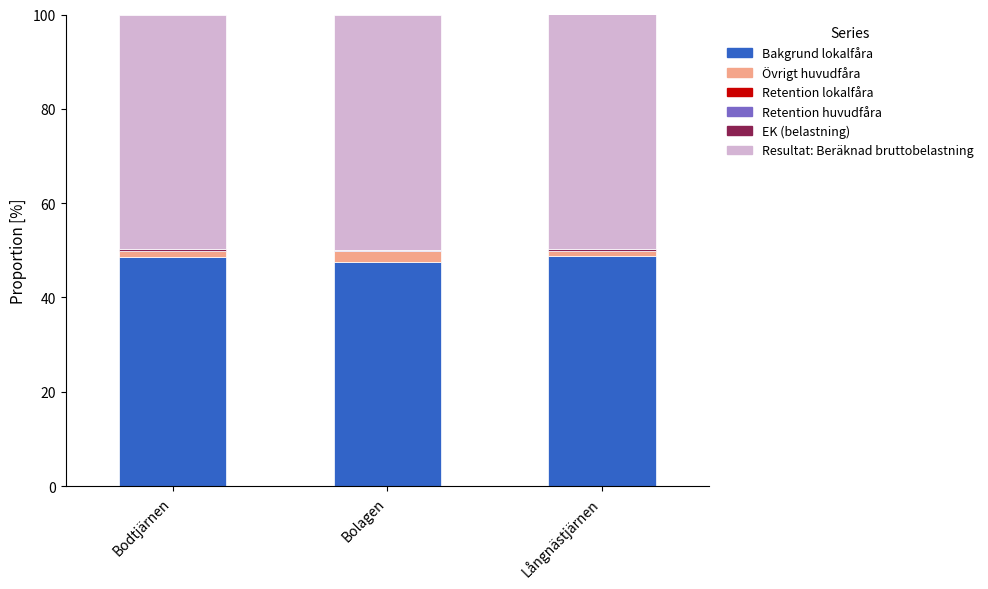

The Bakgrund lokalfåra series shows 48.6 at Bodtjärnen. True or false?

True